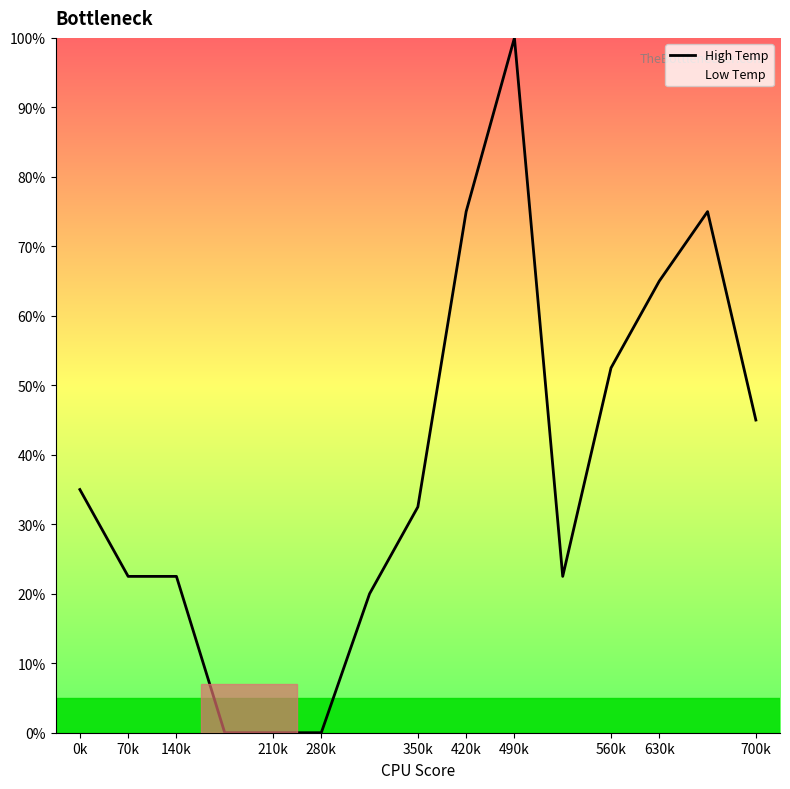

Which has a higher value, 350k or 700k?

700k